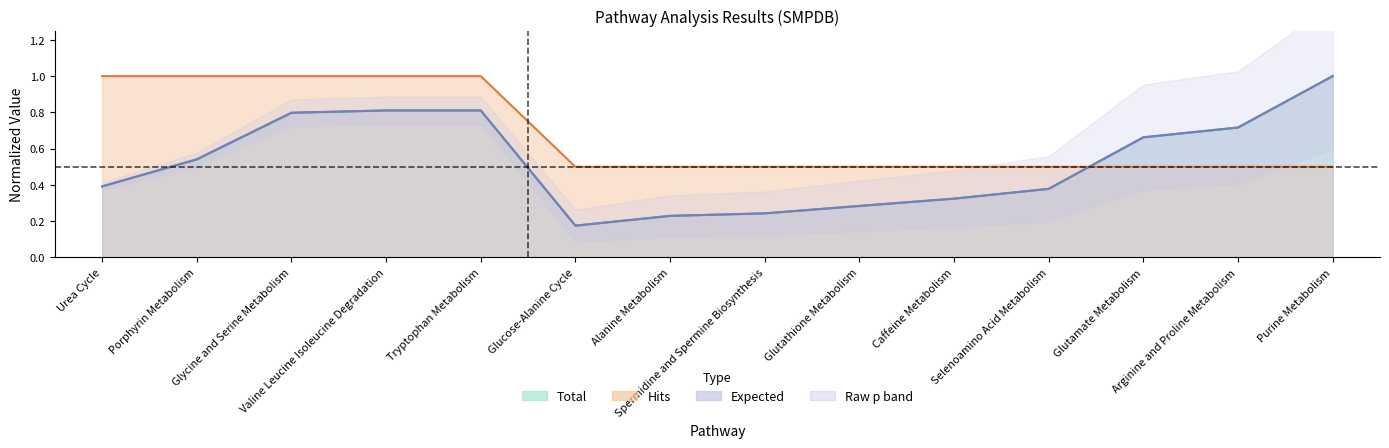

Reading left to right, list all the values displayed in this chart.

Total: Urea Cycle=0.4	Porphyrin Metabolism=0.5	Glycine and Serine Metabolism=0.8	Valine Leucine Isoleucine Degradation=0.8	Tryptophan Metabolism=0.8	Glucose-Alanine Cycle=0.2	Alanine Metabolism=0.2	Spermidine and Spermine Biosynthesis=0.2	Glutathione Metabolism=0.3	Caffeine Metabolism=0.3	Selenoamino Acid Metabolism=0.4	Glutamate Metabolism=0.7	Arginine and Proline Metabolism=0.7	Purine Metabolism=1.0
Expected: Urea Cycle=0.4	Porphyrin Metabolism=0.5	Glycine and Serine Metabolism=0.8	Valine Leucine Isoleucine Degradation=0.8	Tryptophan Metabolism=0.8	Glucose-Alanine Cycle=0.2	Alanine Metabolism=0.2	Spermidine and Spermine Biosynthesis=0.2	Glutathione Metabolism=0.3	Caffeine Metabolism=0.3	Selenoamino Acid Metabolism=0.4	Glutamate Metabolism=0.7	Arginine and Proline Metabolism=0.7	Purine Metabolism=1.0
hits: Urea Cycle=1.0	Porphyrin Metabolism=1.0	Glycine and Serine Metabolism=1.0	Valine Leucine Isoleucine Degradation=1.0	Tryptophan Metabolism=1.0	Glucose-Alanine Cycle=0.5	Alanine Metabolism=0.5	Spermidine and Spermine Biosynthesis=0.5	Glutathione Metabolism=0.5	Caffeine Metabolism=0.5	Selenoamino Acid Metabolism=0.5	Glutamate Metabolism=0.5	Arginine and Proline Metabolism=0.5	Purine Metabolism=0.5